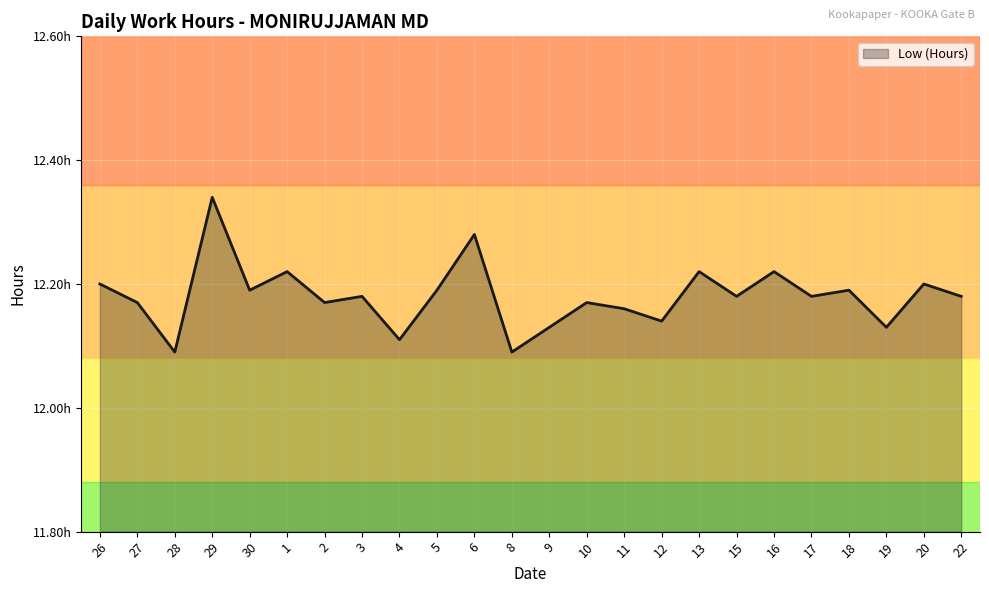

Is this an area chart (filled region under the line)?

Yes